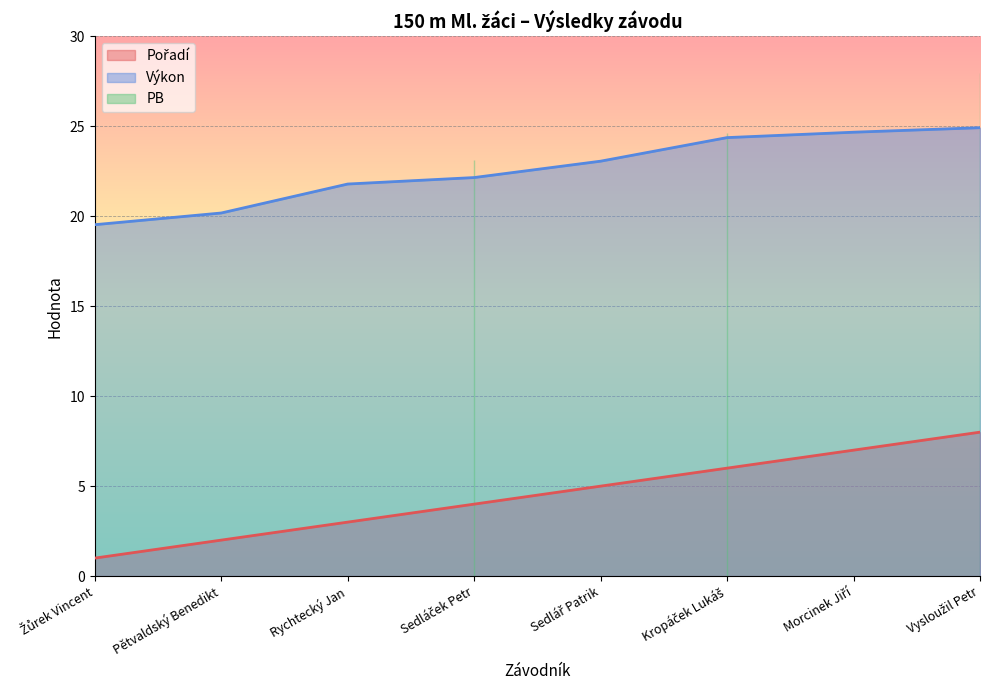

What is the greatest value displayed?

24.9